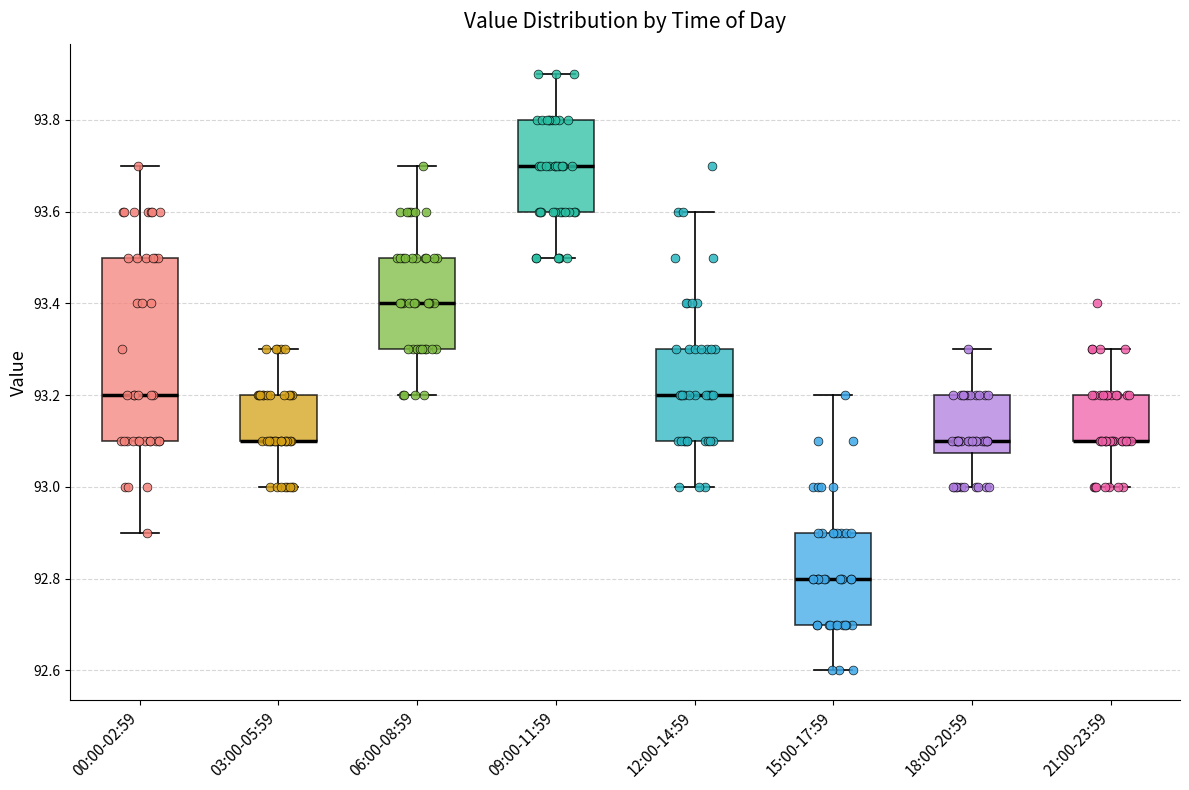

Where does the upper whisker of the box for 00:00-02:59 end on the y-axis? The values are not printed on the chart, so give them approximately, as read against the axis.

93.70